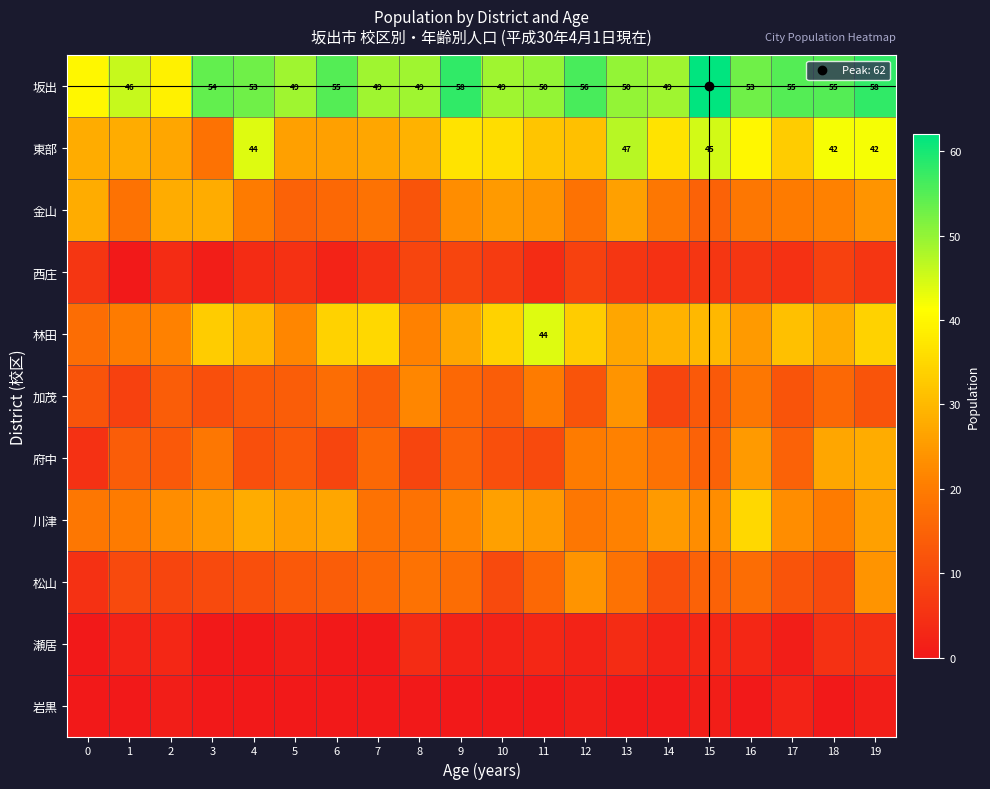

How many data points in 坂出 are above 53?

8